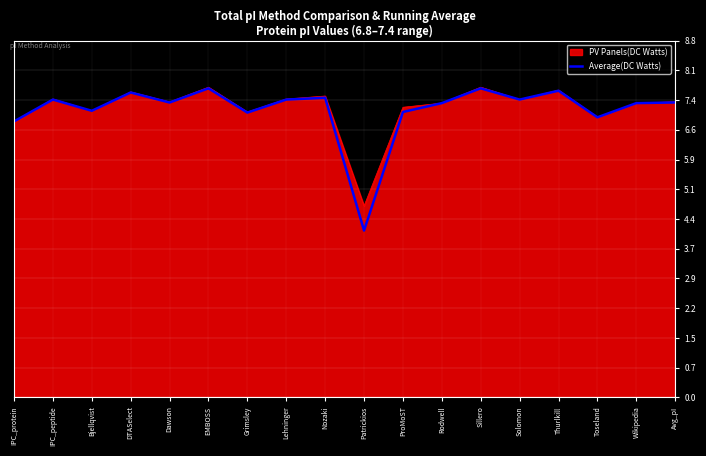

Which series changed the most between IPC_protein and Avg_pI?

PV Panels(DC Watts)